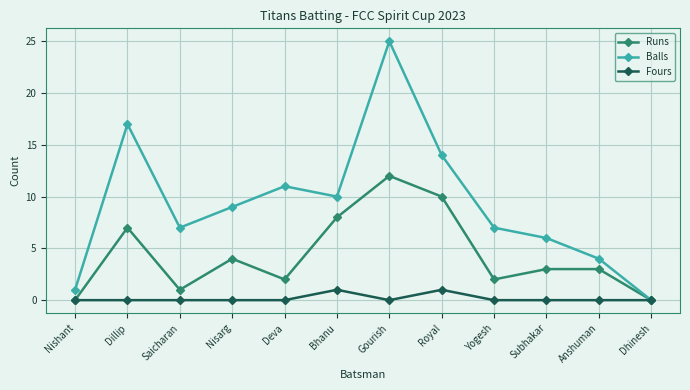

Reading right to left, extract all data points from this chart.

Runs: Dhinesh=0	Anshuman=3	Subhakar=3	Yogesh=2	Royal=10	Gourish=12	Bhanu=8	Deva=2	Nisarg=4	Saicharan=1	Dillip=7	Nishant=0
Balls: Dhinesh=0	Anshuman=4	Subhakar=6	Yogesh=7	Royal=14	Gourish=25	Bhanu=10	Deva=11	Nisarg=9	Saicharan=7	Dillip=17	Nishant=1
Fours: Dhinesh=0	Anshuman=0	Subhakar=0	Yogesh=0	Royal=1	Gourish=0	Bhanu=1	Deva=0	Nisarg=0	Saicharan=0	Dillip=0	Nishant=0